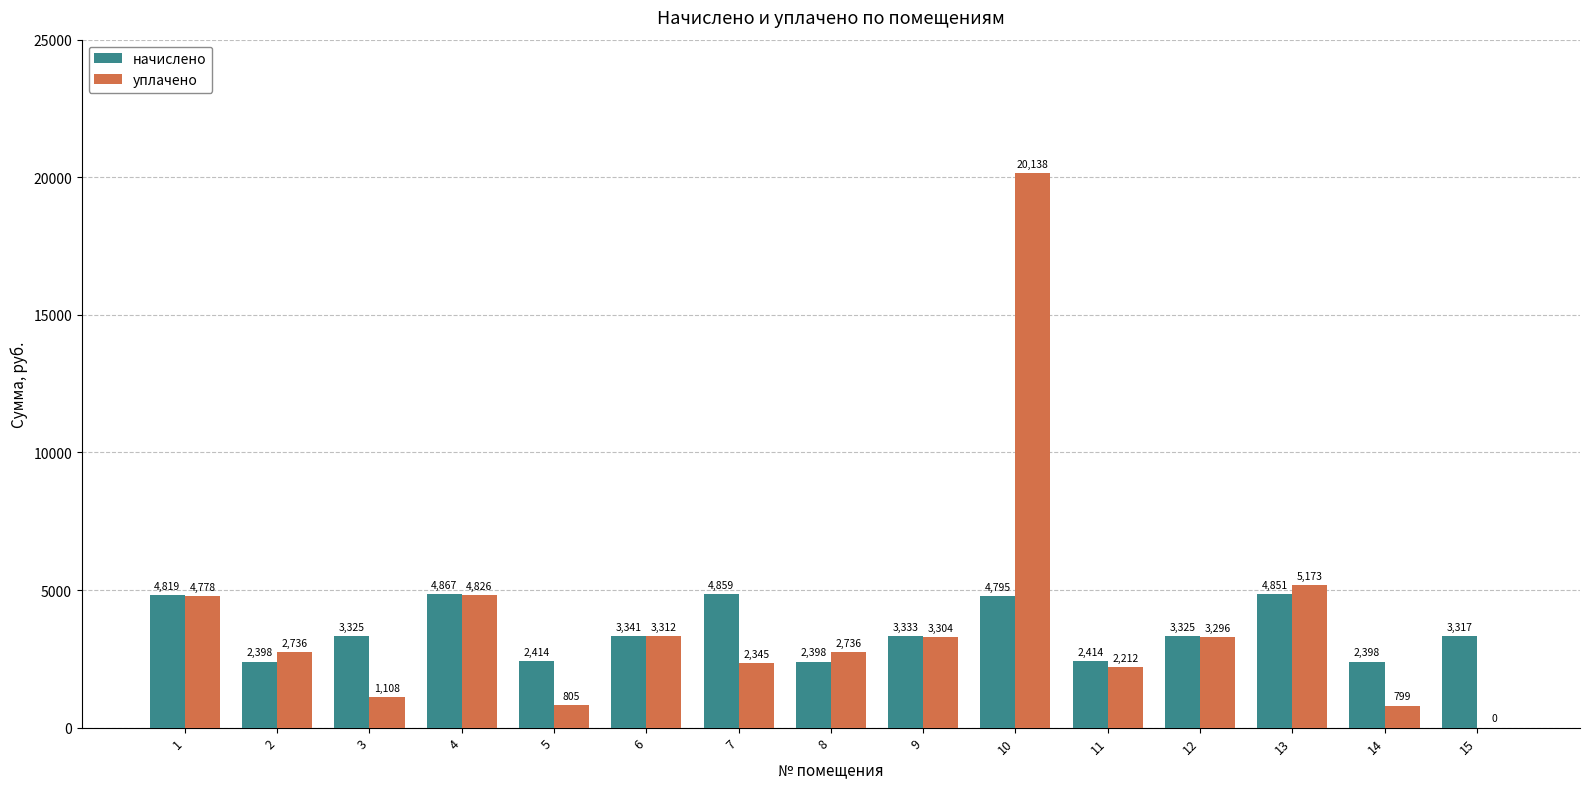

Between 8 and 9, which series saw the biggest shift?

начислено